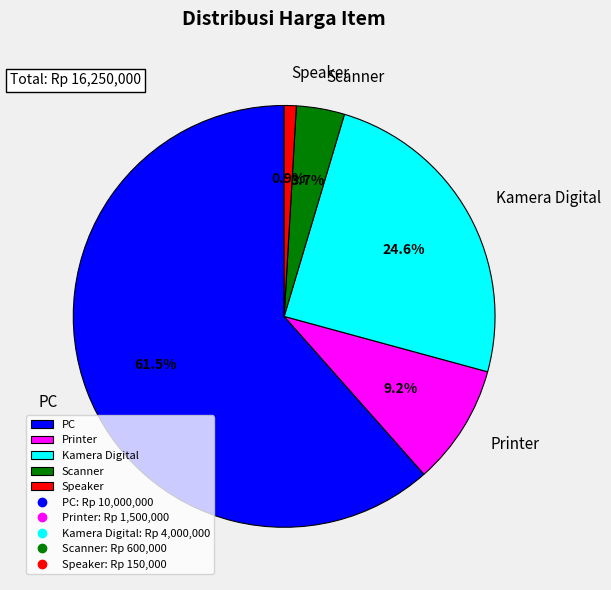

How many segments does this pie chart have?

5